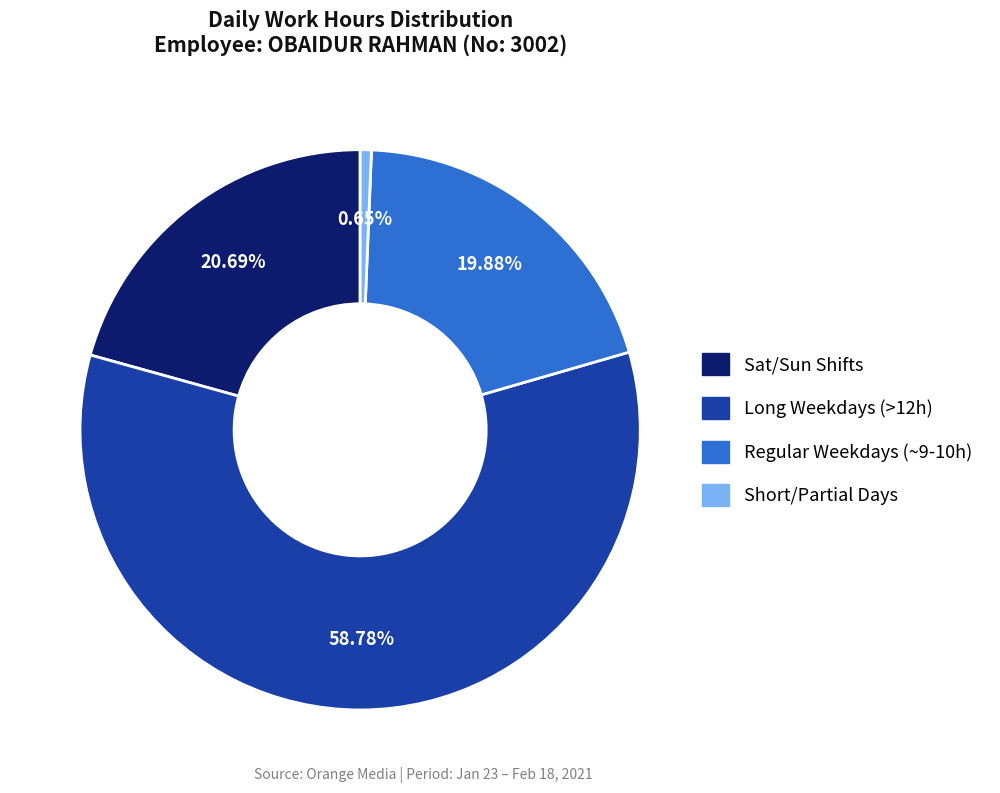

Is there any slice that represents more than half of the pie?

Yes